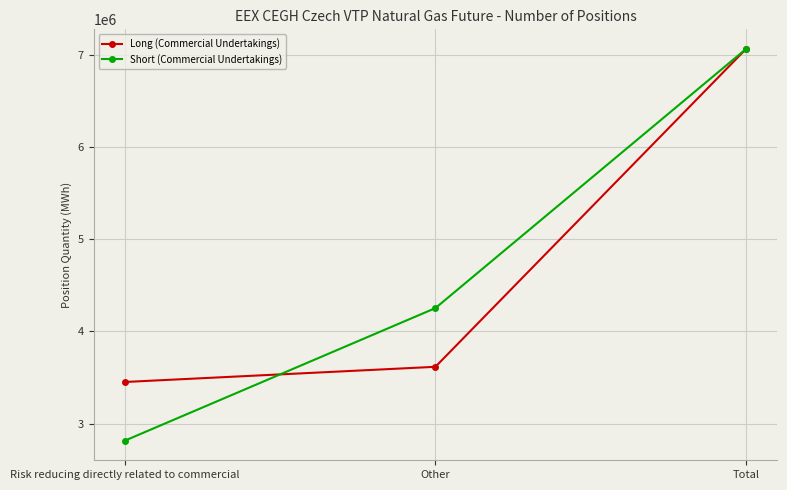

How many data points in Short (Commercial Undertakings) are less than 4253163?

1